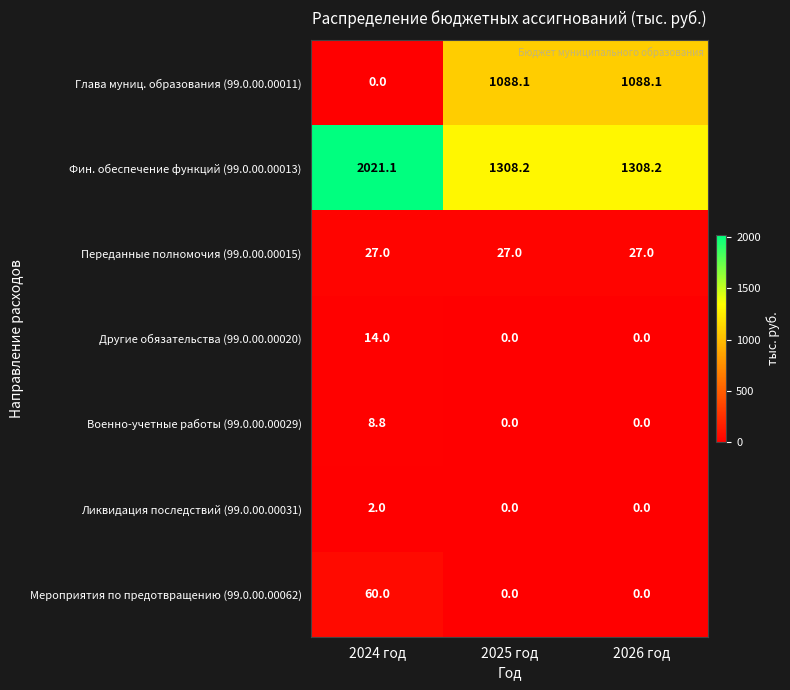

List the series in order of their peak value, lowest first.

Ликвидация последствий (99.0.00.00031), Военно-учетные работы (99.0.00.00029), Другие обязательства (99.0.00.00020), Переданные полномочия (99.0.00.00015), Мероприятия по предотвращению (99.0.00.00062), Глава муниц. образования (99.0.00.00011), Фин. обеспечение функций (99.0.00.00013)